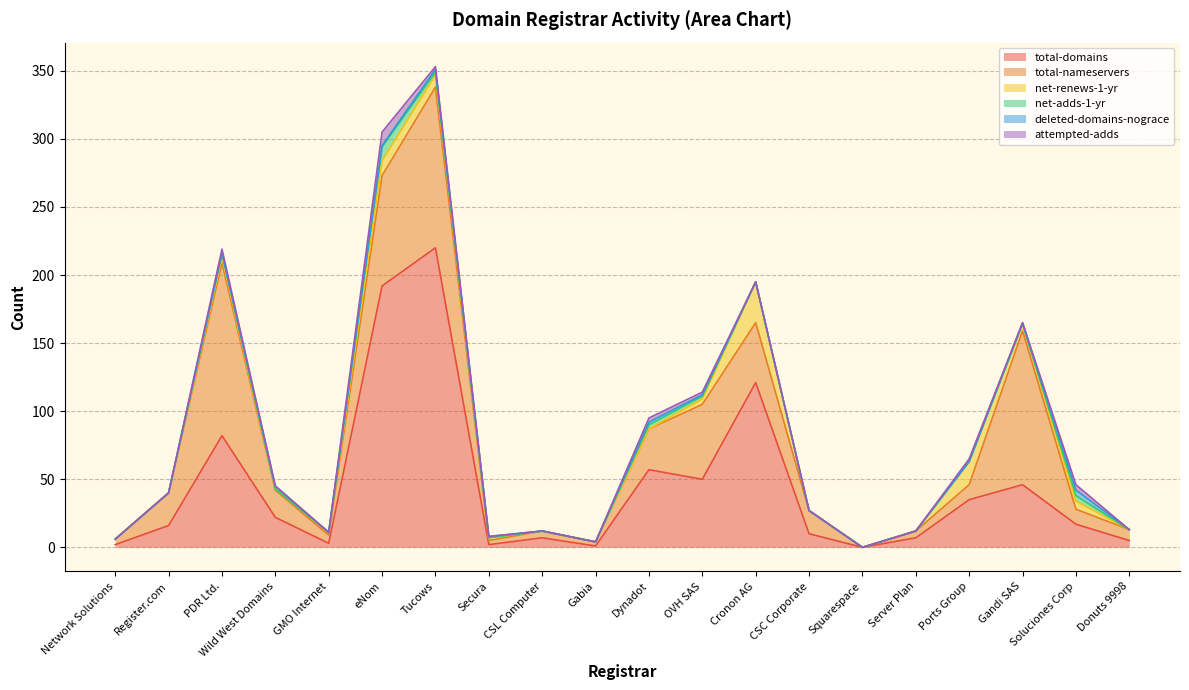

How many data points does each series have?

20